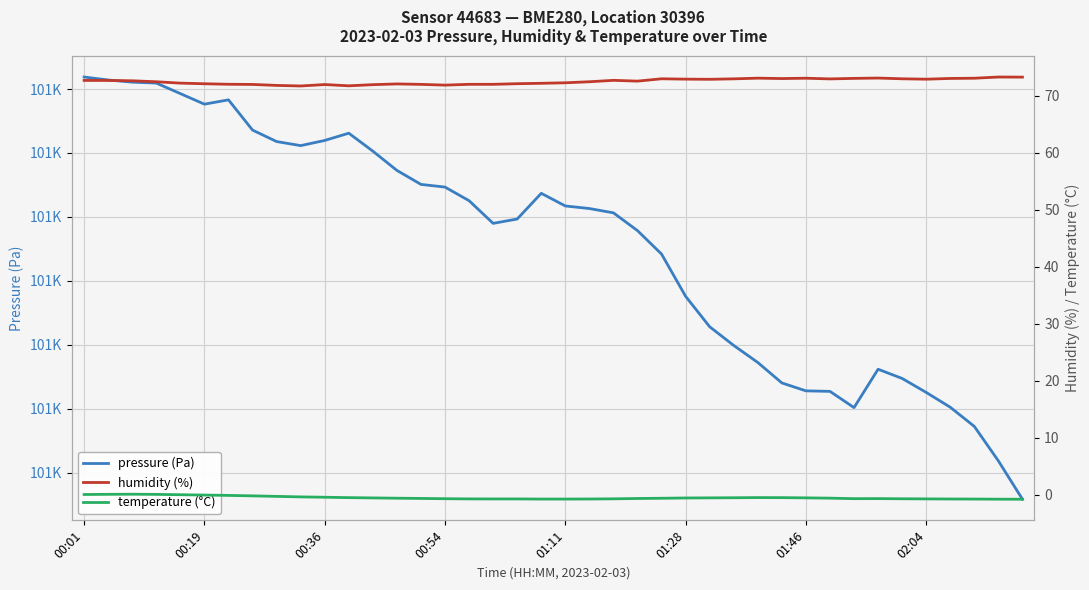

Where is pressure (Pa) nearest to the value 100997?

01:28